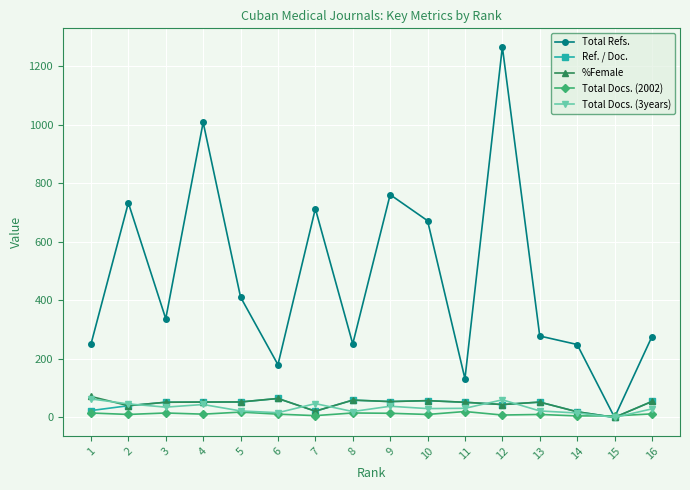

True or false: Total Refs. has more than 2 points higher than both neighbors.

True